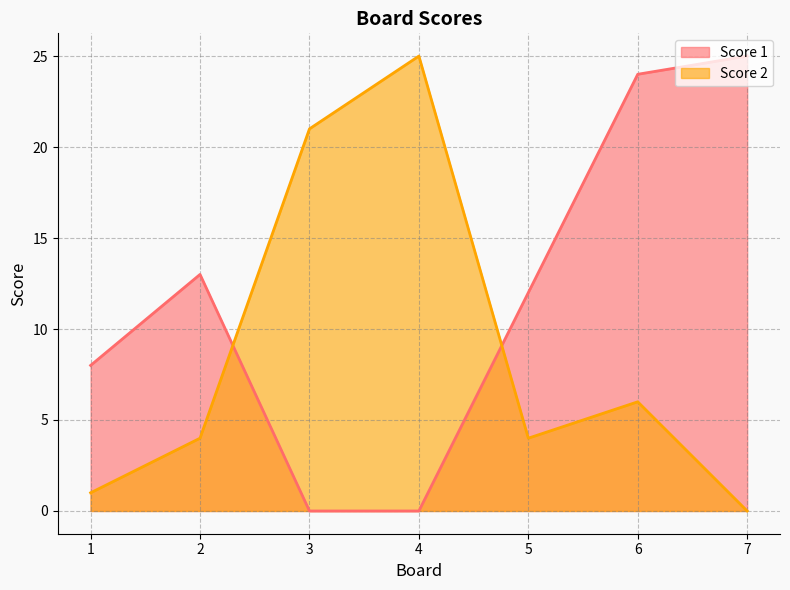

True or false: Score 1 and Score 2 cross at least once.

True